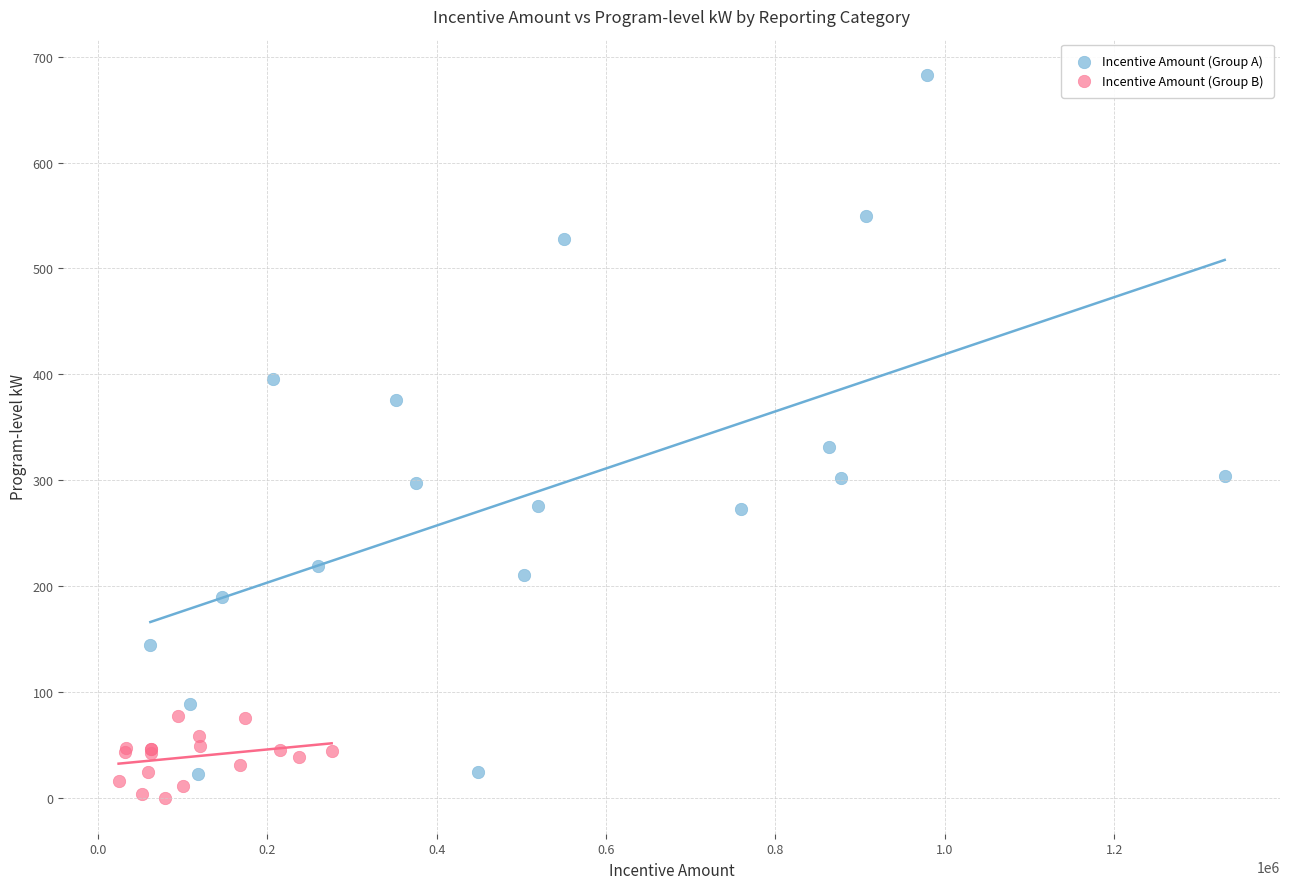

Which series has the largest Y range (max minus min)?

Incentive Amount (Group A)